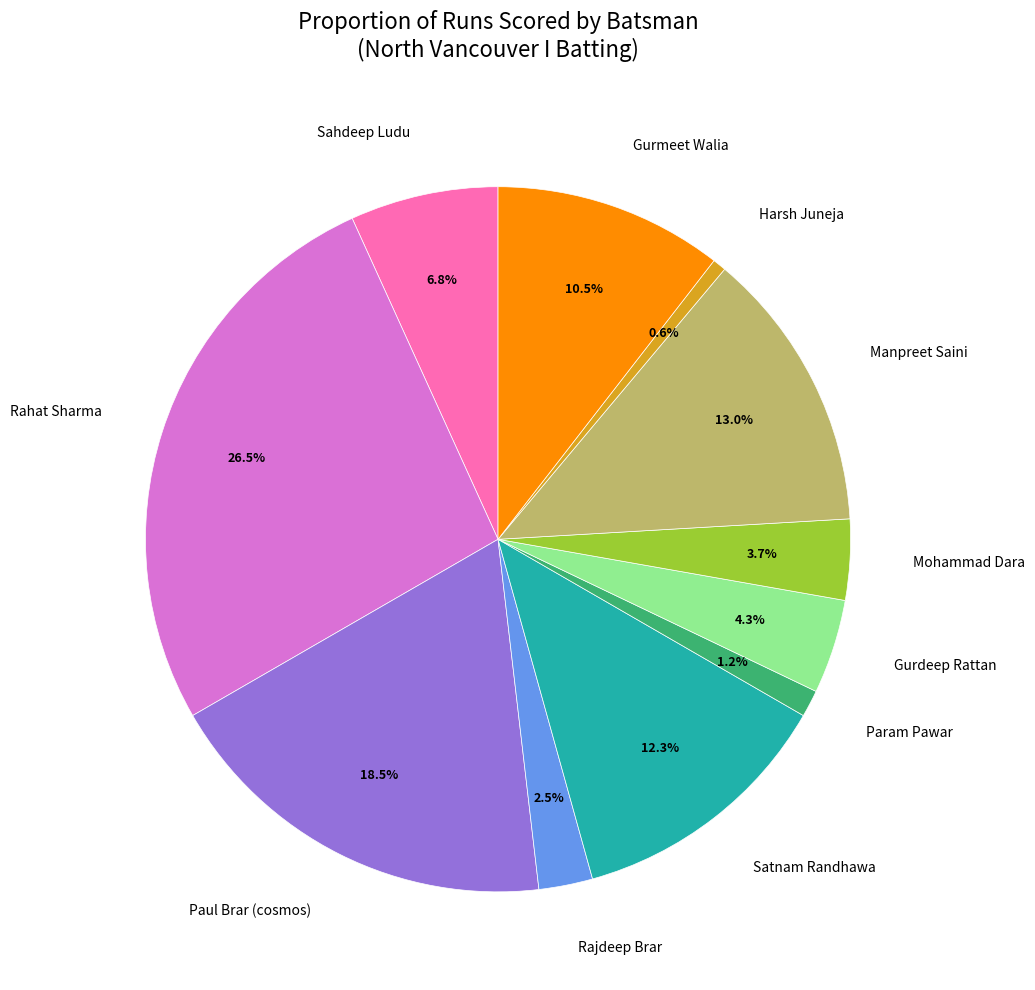

Is there any slice that represents more than half of the pie?

No